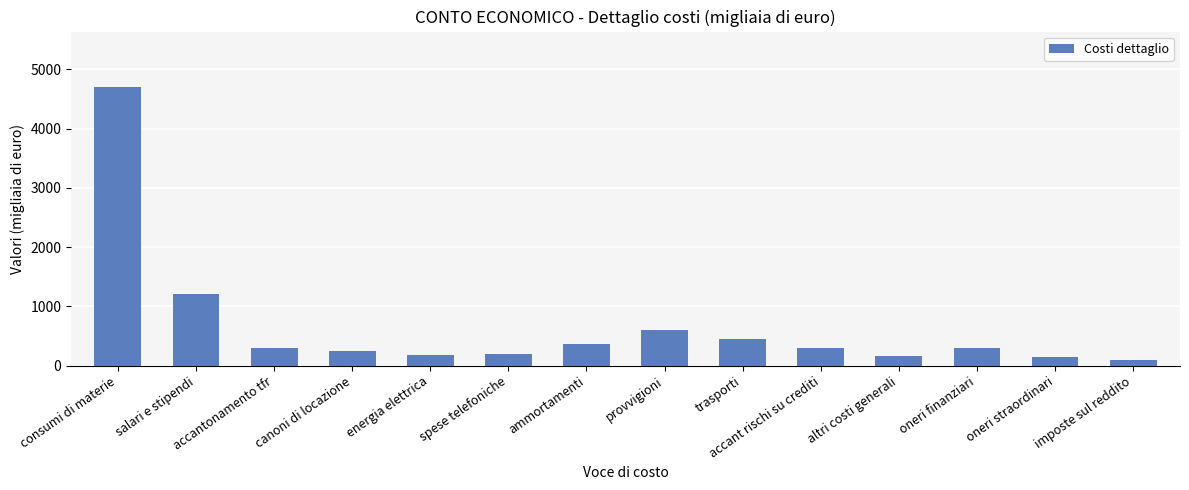

Does the chart contain any negative values?

No